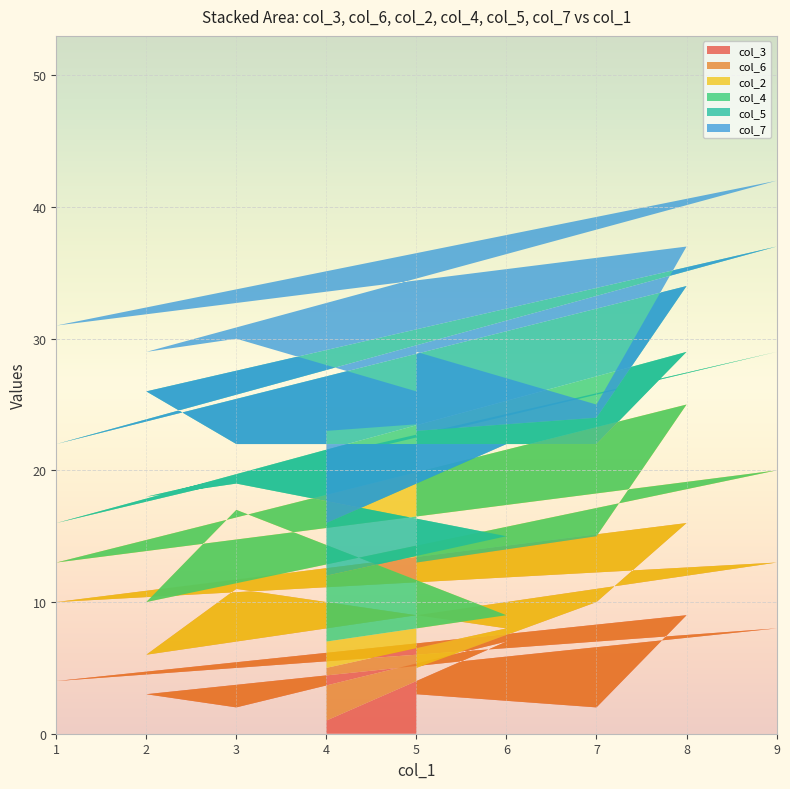

Reading right to left, transcribe all the data shown in this chart.

col_3: 1	7	2	3	8	4	9	2	3
col_6: 4	1	9	3	5	6	7	8	2
col_2: 2	1	6	4	7	3	9	5	8
col_4: 5	6	2	8	9	3	4	7	9
col_5: 4	7	3	8	8	6	5	2	1
col_7: 7	2	8	3	5	9	3	1	6